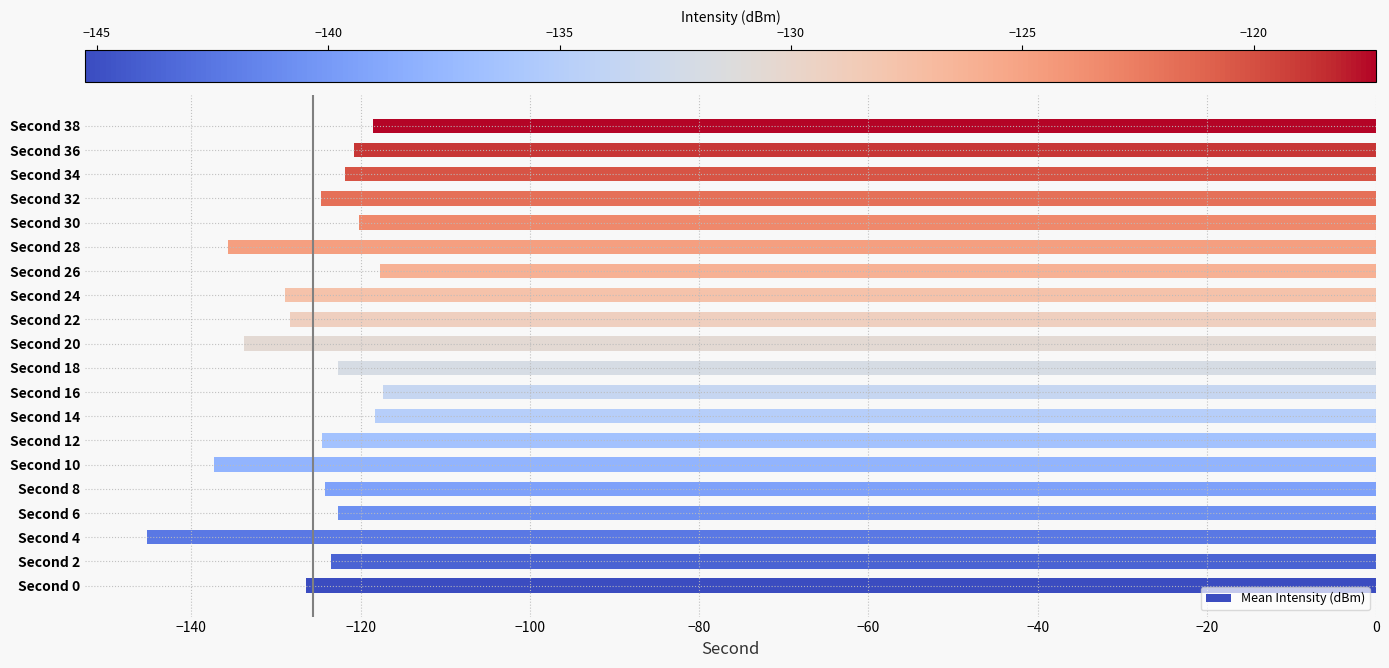

Is it true that the value at Second 16 is -117.4?

True